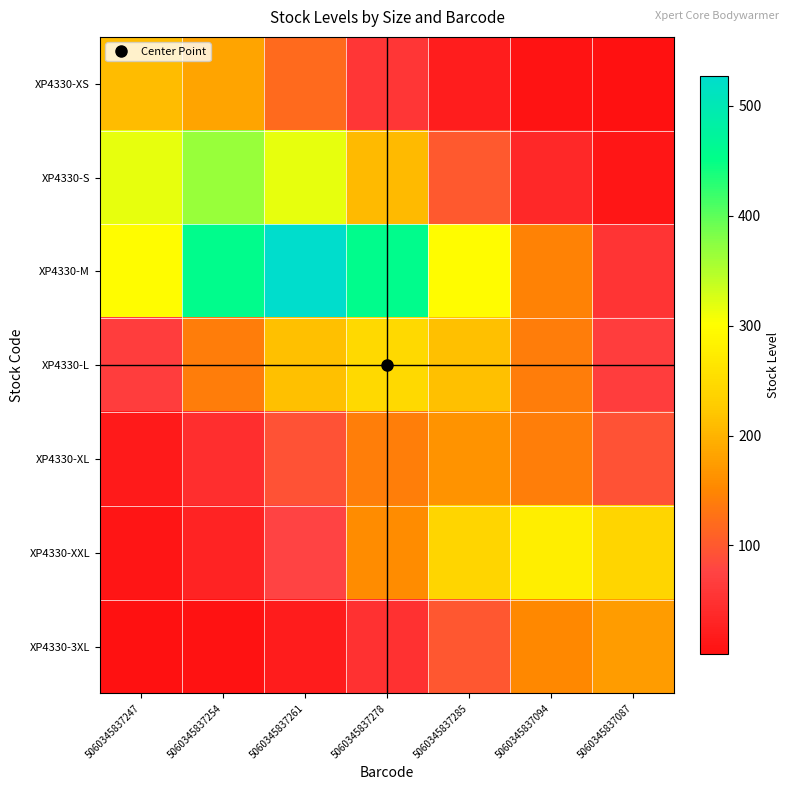

At which category is the sum across all series the highest?

5060345837261